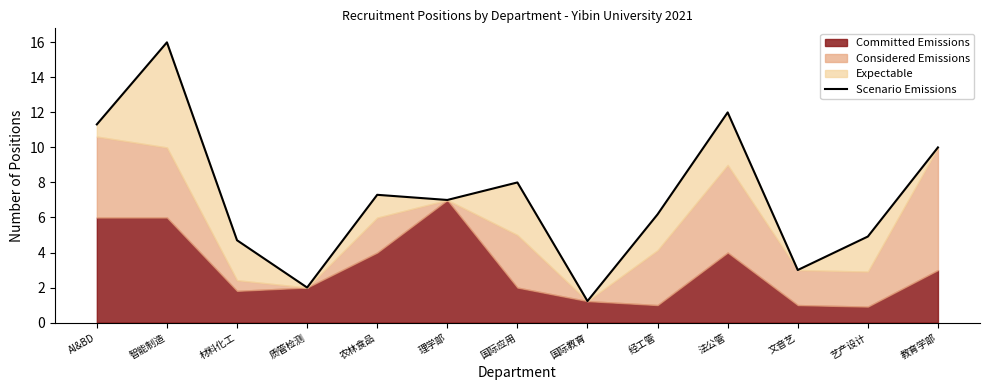

Where does the data first go above 7?

AI&BD